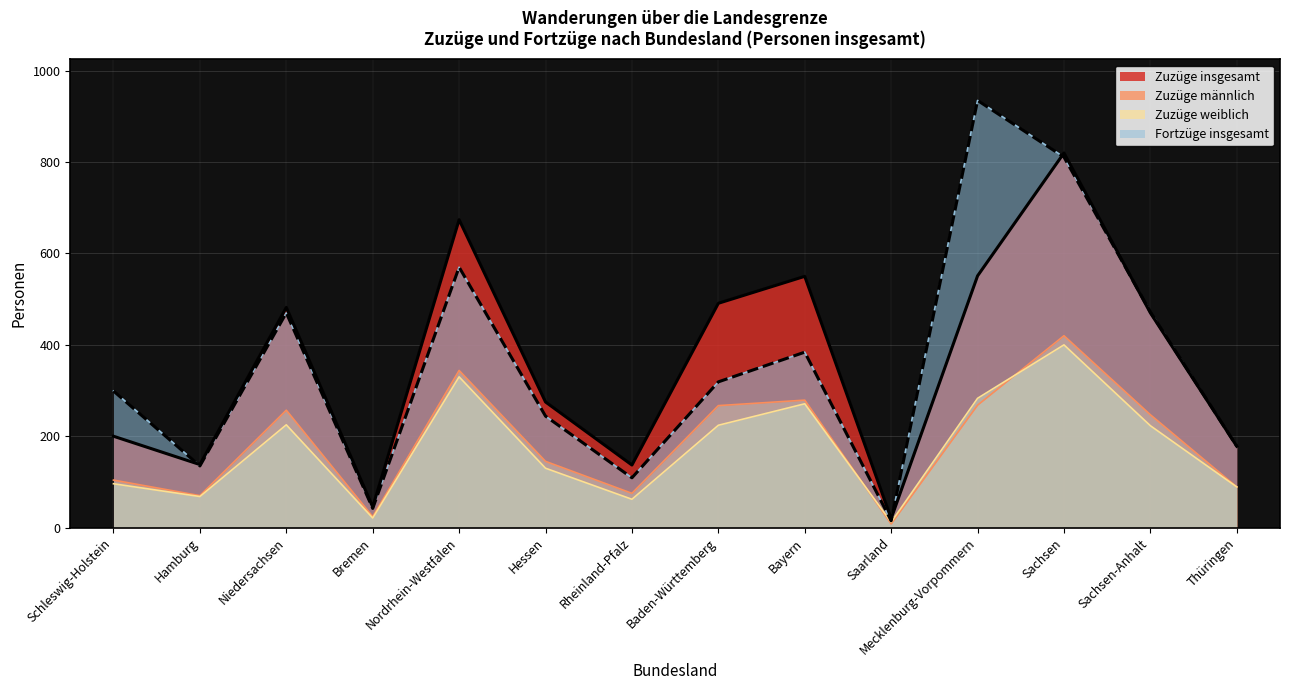

What is the difference between the highest and lowest values at Niedersachsen?

257